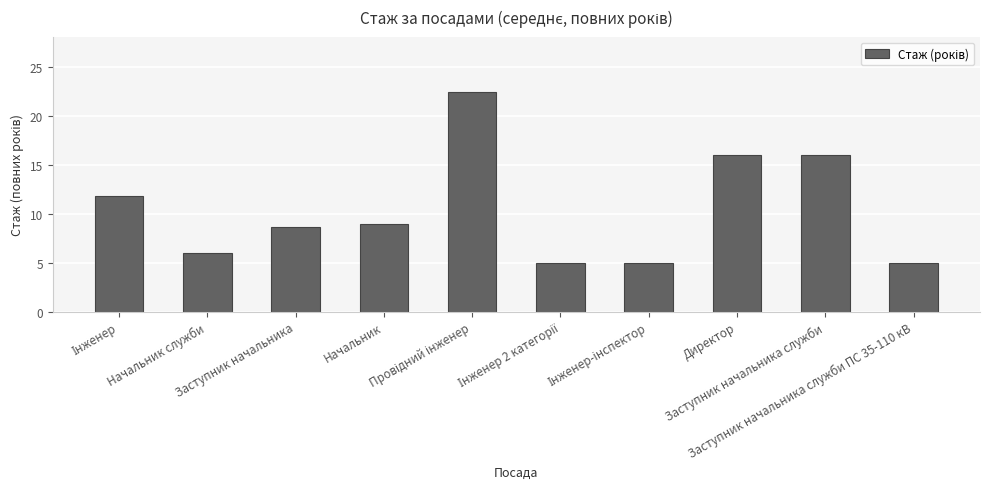

True or false: the data shows 21.2 at Директор.

False